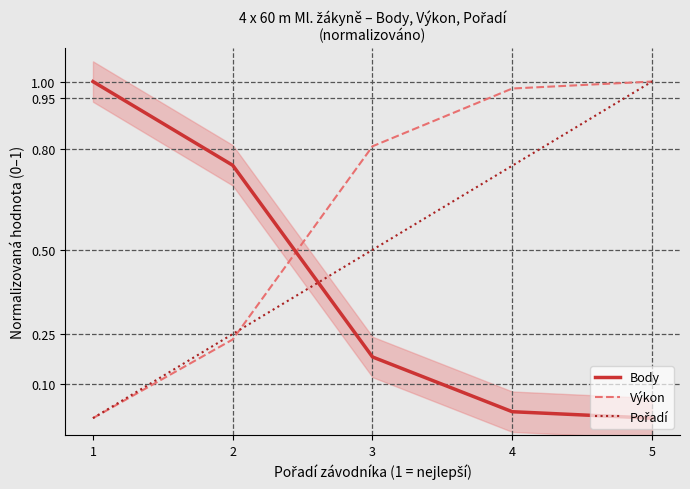

Which series has the largest range (max minus min)?

Body